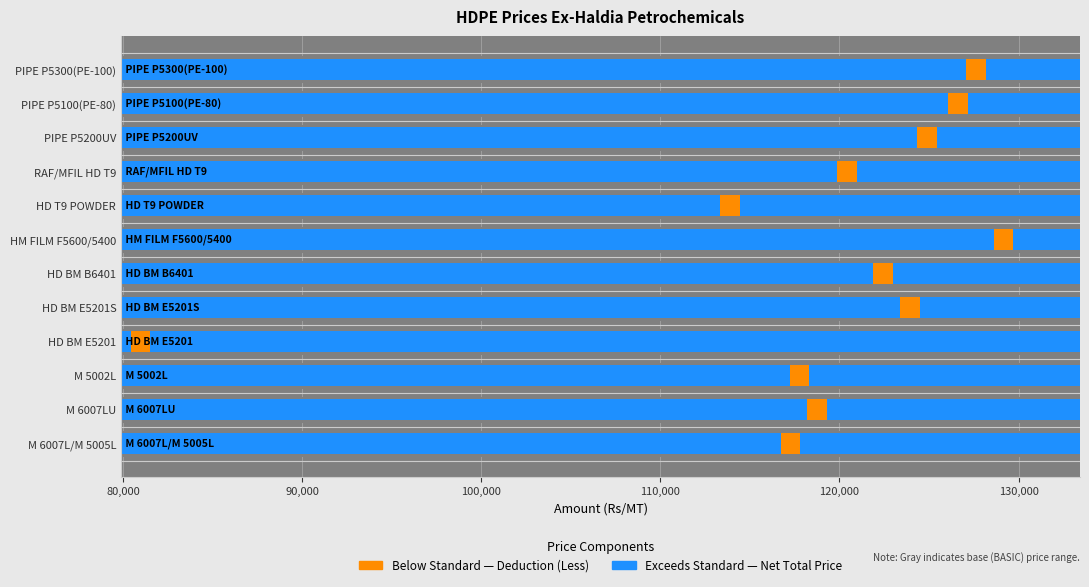

Reading left to right, list all the values displayed in this chart.

Total Price (Rs/MT): 117813.0	119313.0	118313.0	81518.0	124496.0	122996.0	129714.0	114456.0	120956.0	125425.0	127174.0	128190.0
Deduction / Less (Rs/MT): 0.6	0.6	0.6	0.6	0.6	0.6	0.6	0.6	0.6	0.6	0.6	0.6